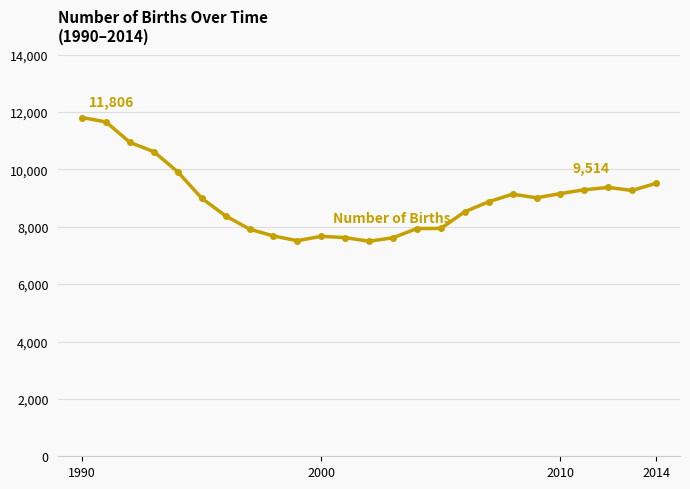

What is the difference between the maximum and minimum values?

4312